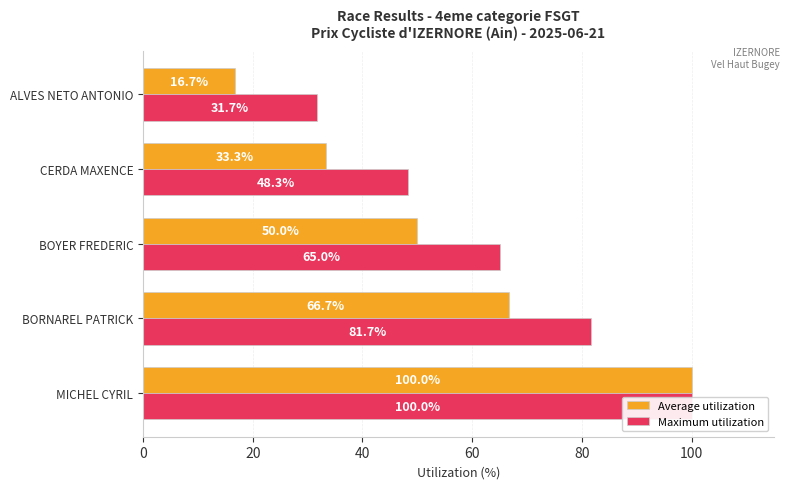

The value of Average utilization at ALVES NETO ANTONIO is 23.0. True or false?

False